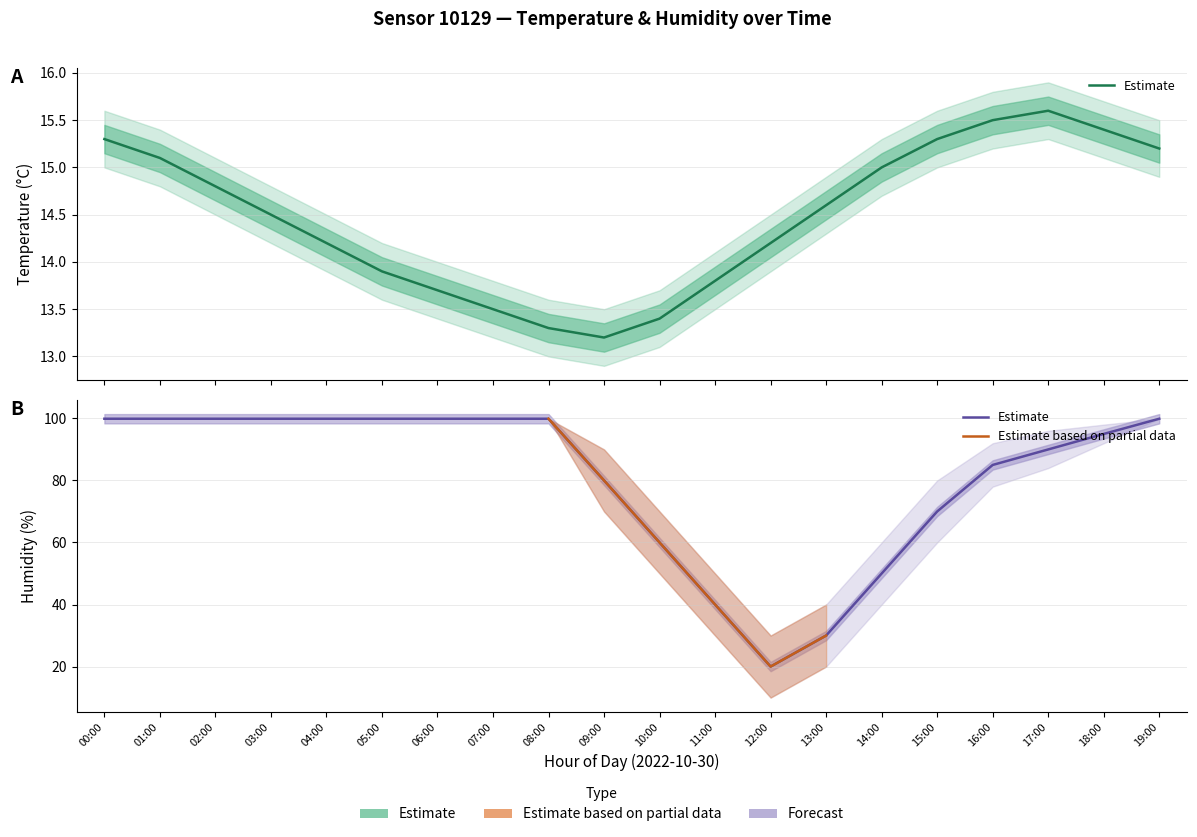

What is the difference between the highest and lowest values at 08:00?

86.9